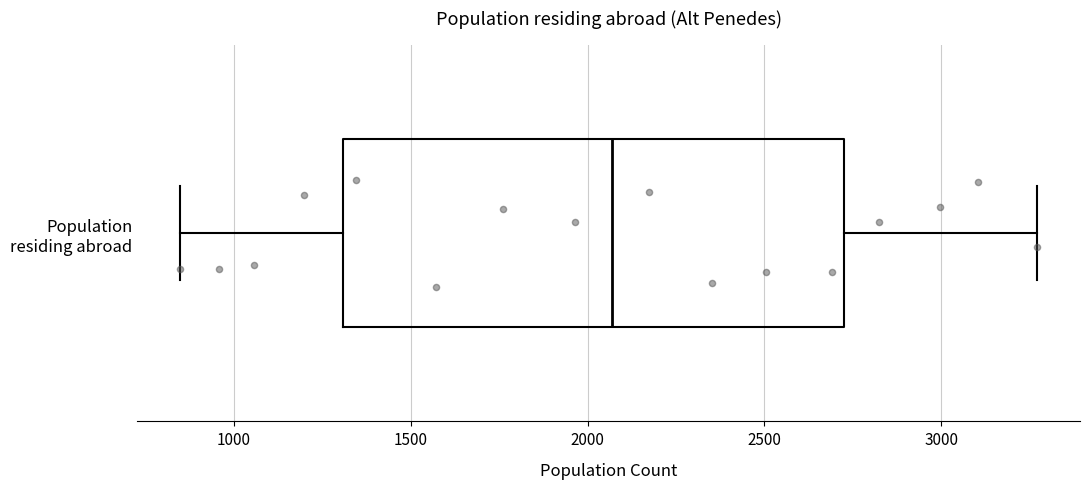

Where does the left whisker of the box for Population residing abroad end on the x-axis? The values are not printed on the chart, so give them approximately, as read against the axis.

850